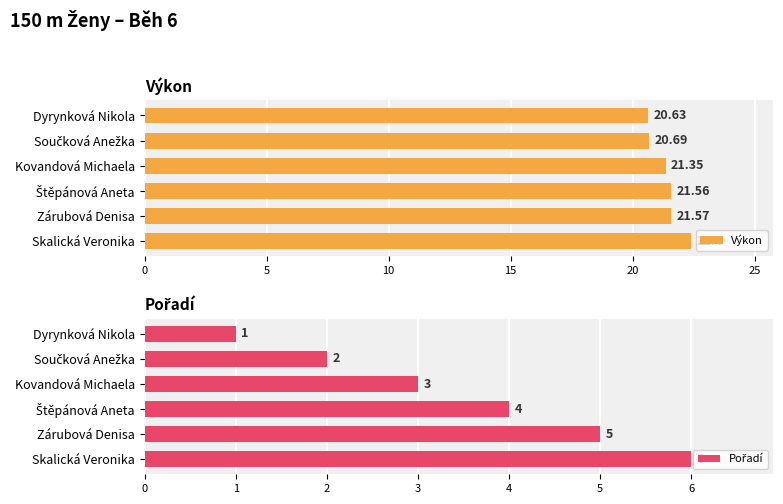

What is the value of the Výkon bar at the 2nd from the left?

20.7